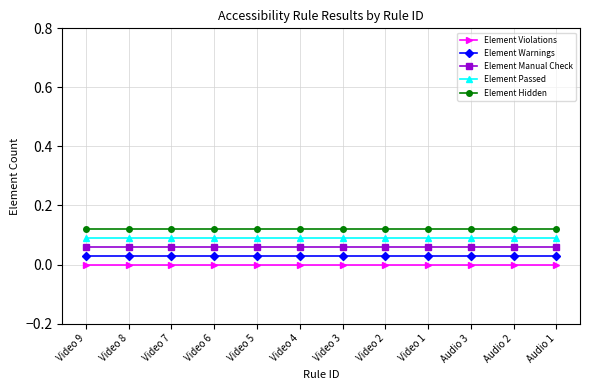

True or false: Element Warnings and Element Violations cross at least once.

False